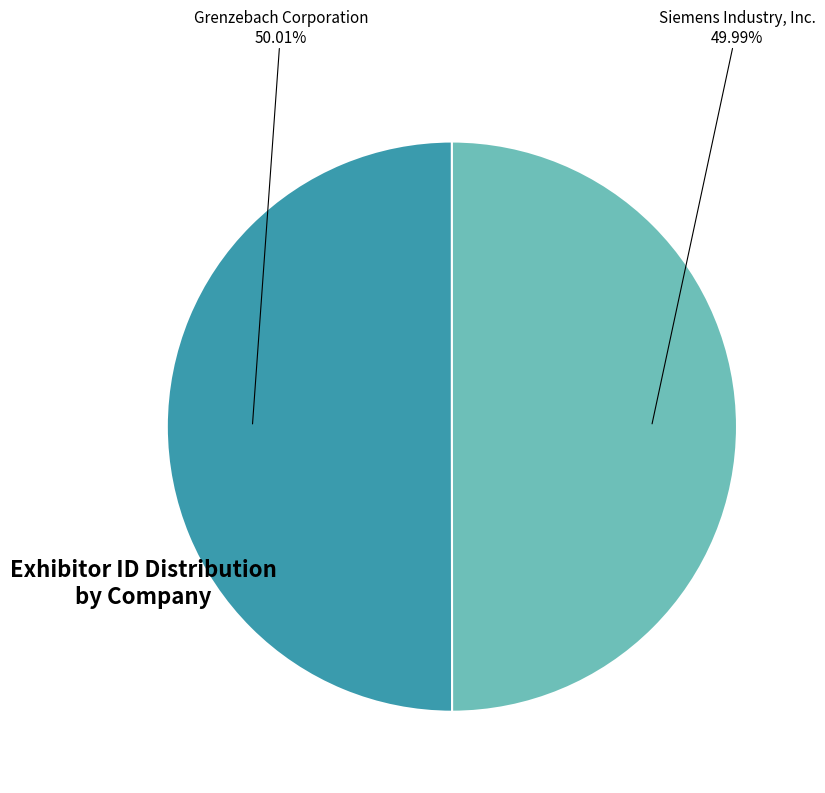

The Grenzebach Corporation slice represents 62% of the pie. True or false?

False